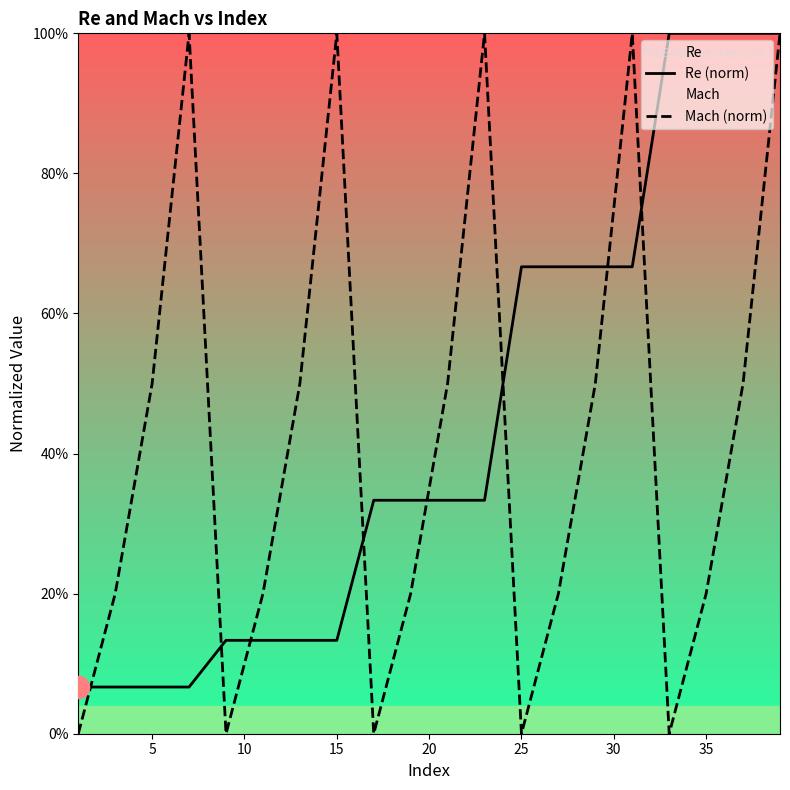

What is the difference between the highest and lowest values at 25?

0.1